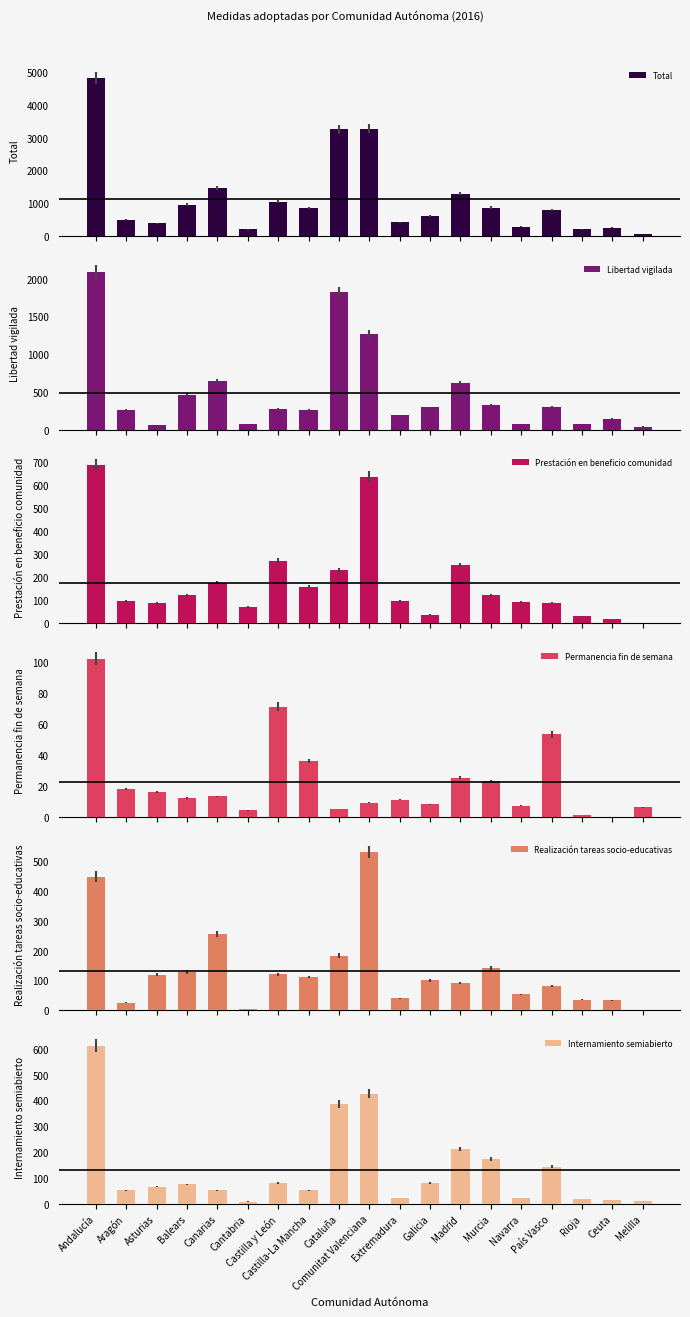

How many values in the Prestación en beneficio comunidad series are below 97?

9